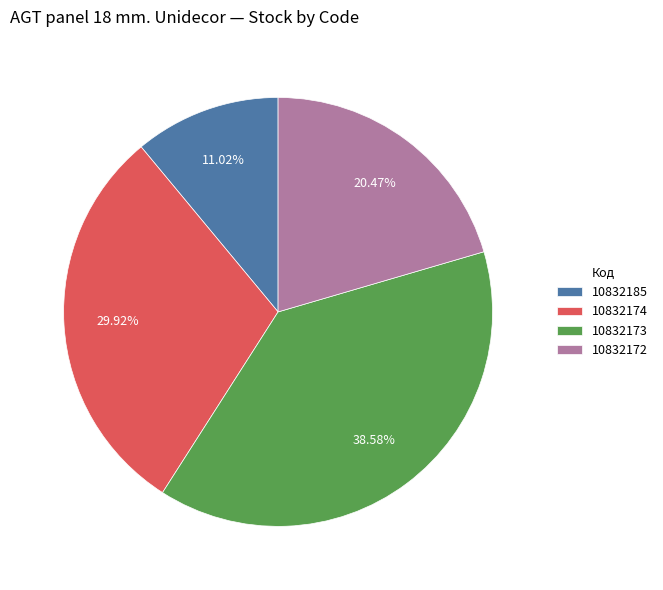

To the nearest percent, what percentage of the pie is 10832185?

11%